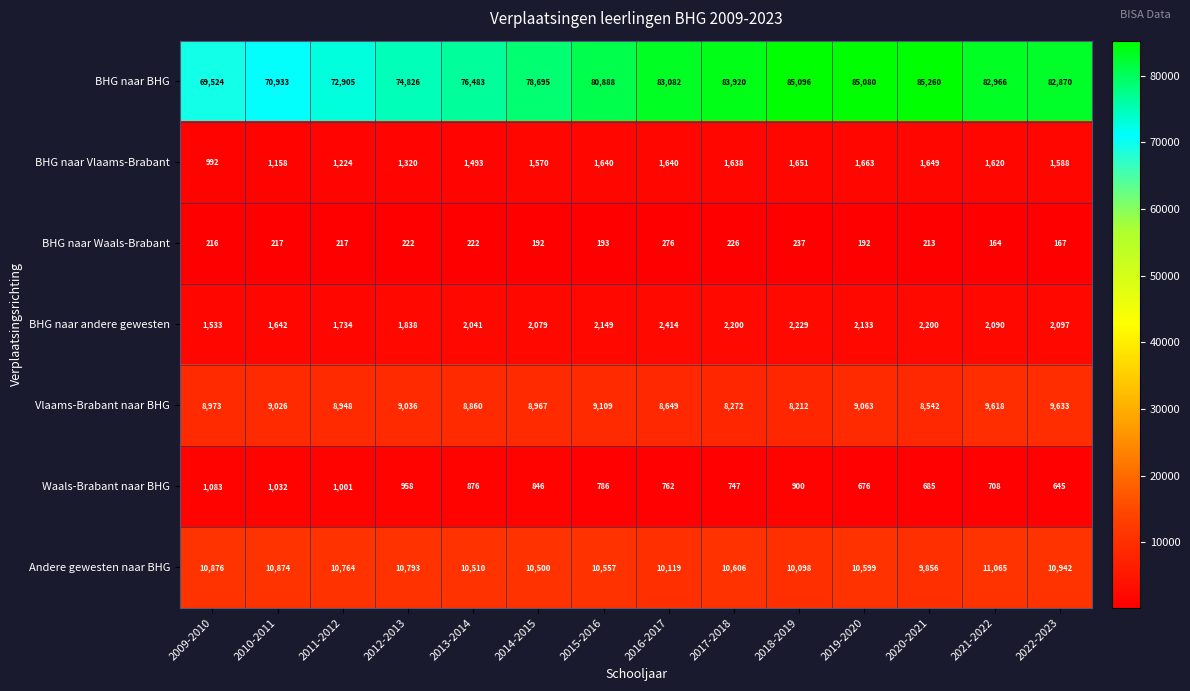

What is the average value of the BHG naar Waals-Brabant series?

211